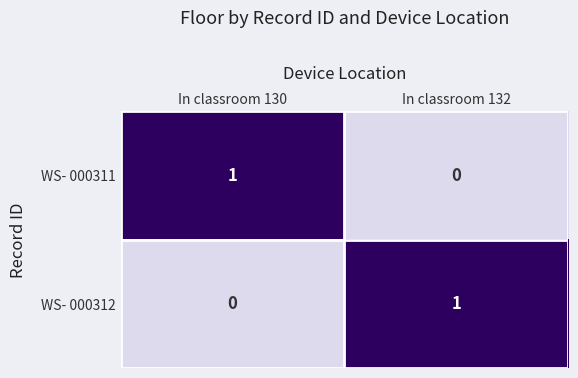

Which category has the highest value in the WS- 000312 series?

In classroom 132